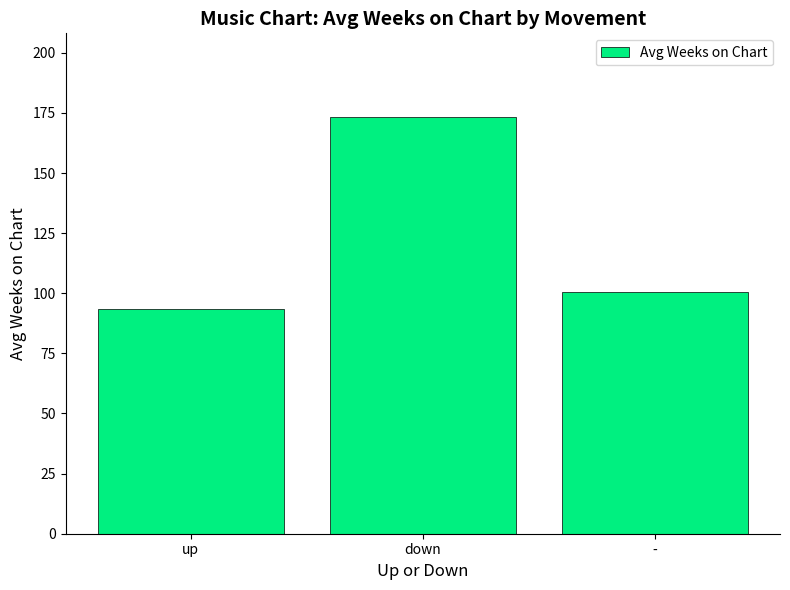

How many series are shown in this chart?

1